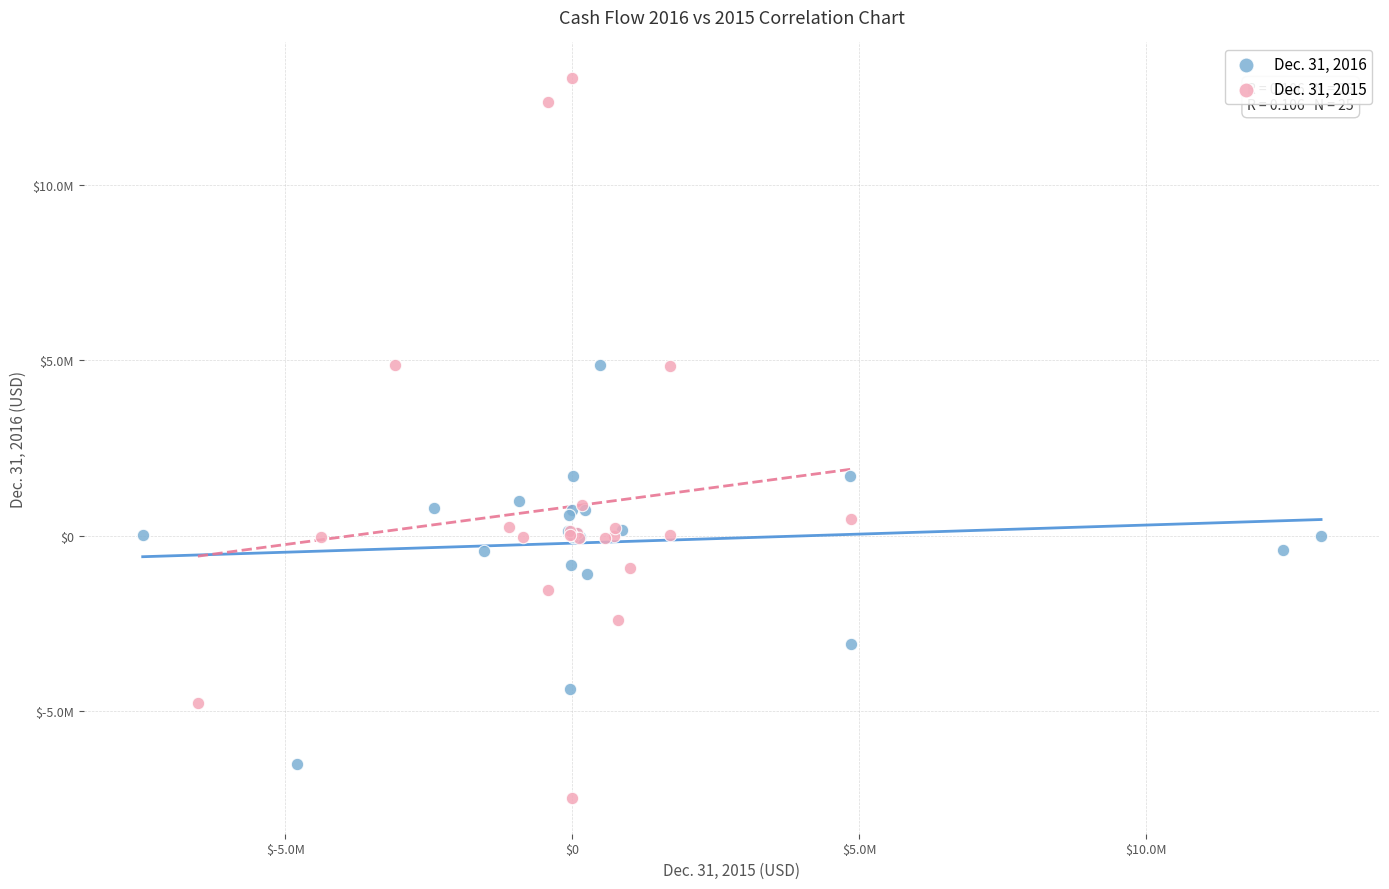

What are all the series names shown in the legend?

Dec. 31, 2016, Dec. 31, 2015